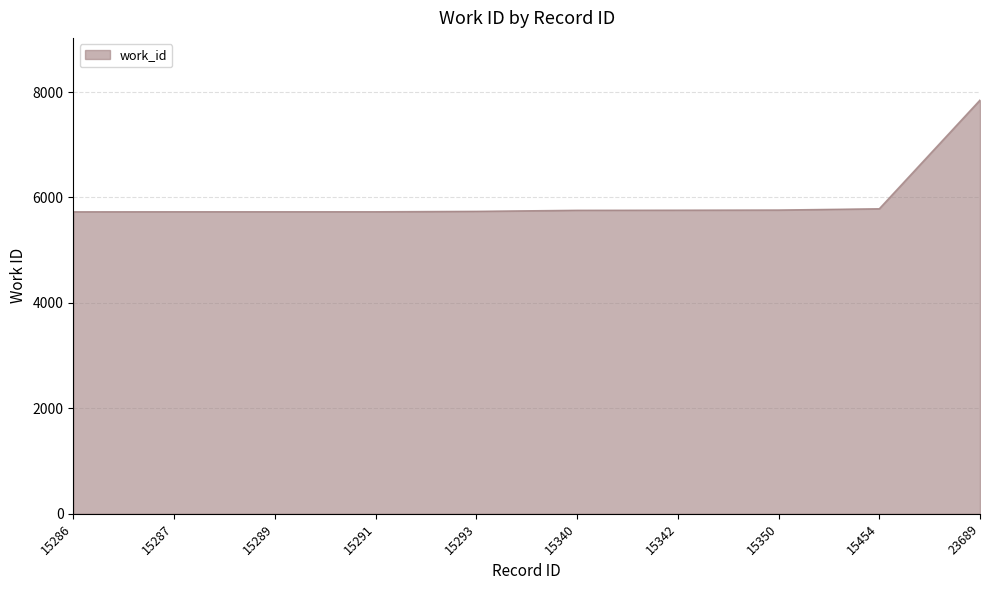

Which category has the highest value across all series?

23689